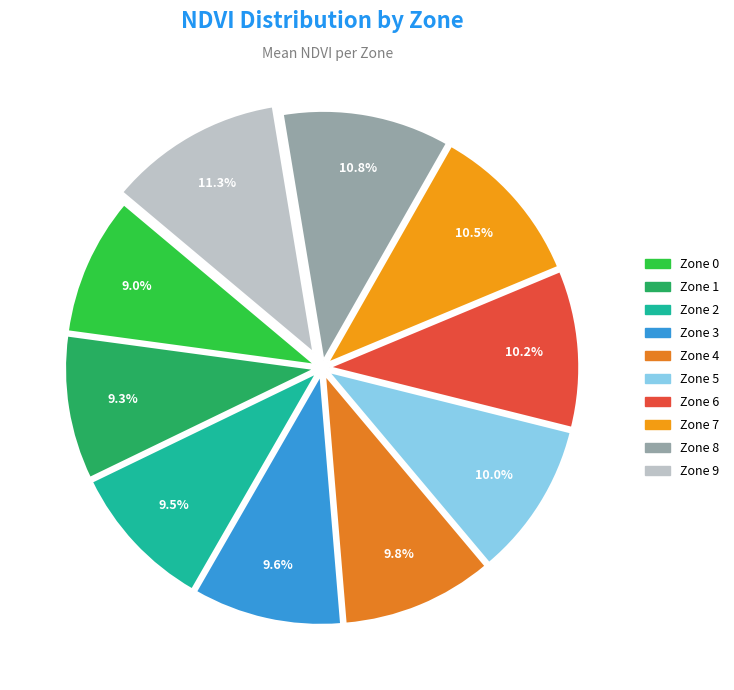

Is the sum of Zone 2 and Zone 7 greater than half?

No